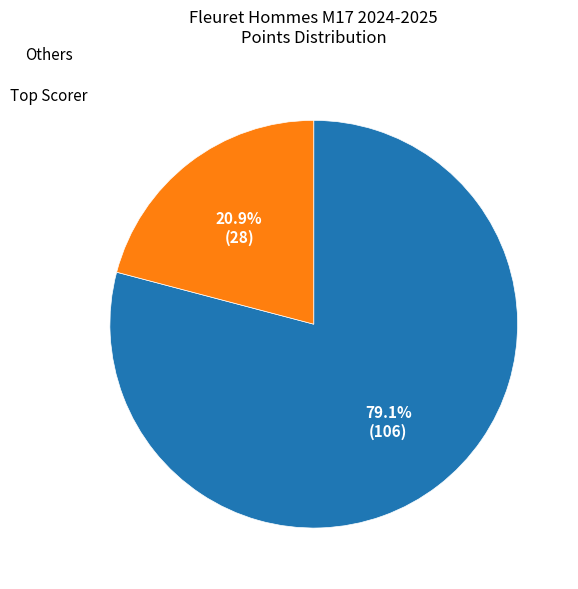

Is there a majority slice in this chart?

Yes